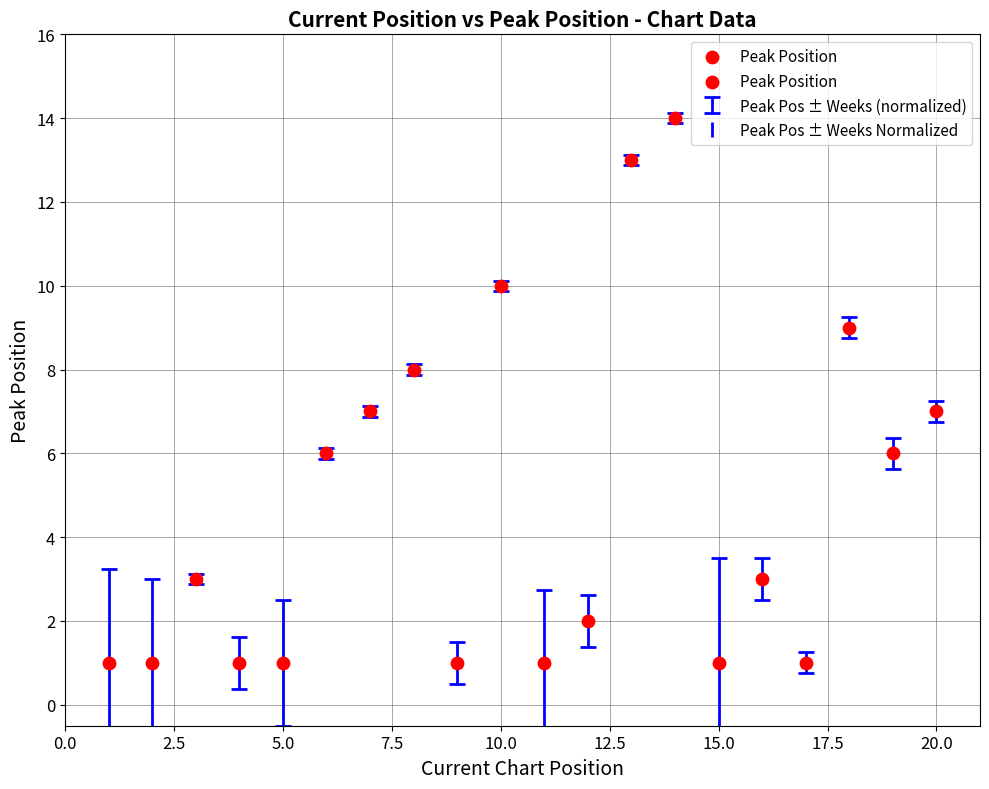

What is the range of Y values (max minus min)?

13